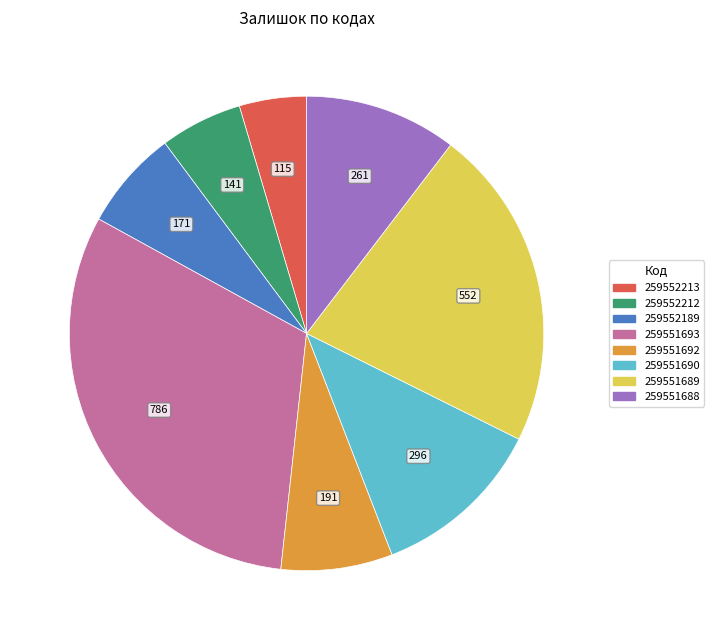

Count the number of slices in the pie.

8